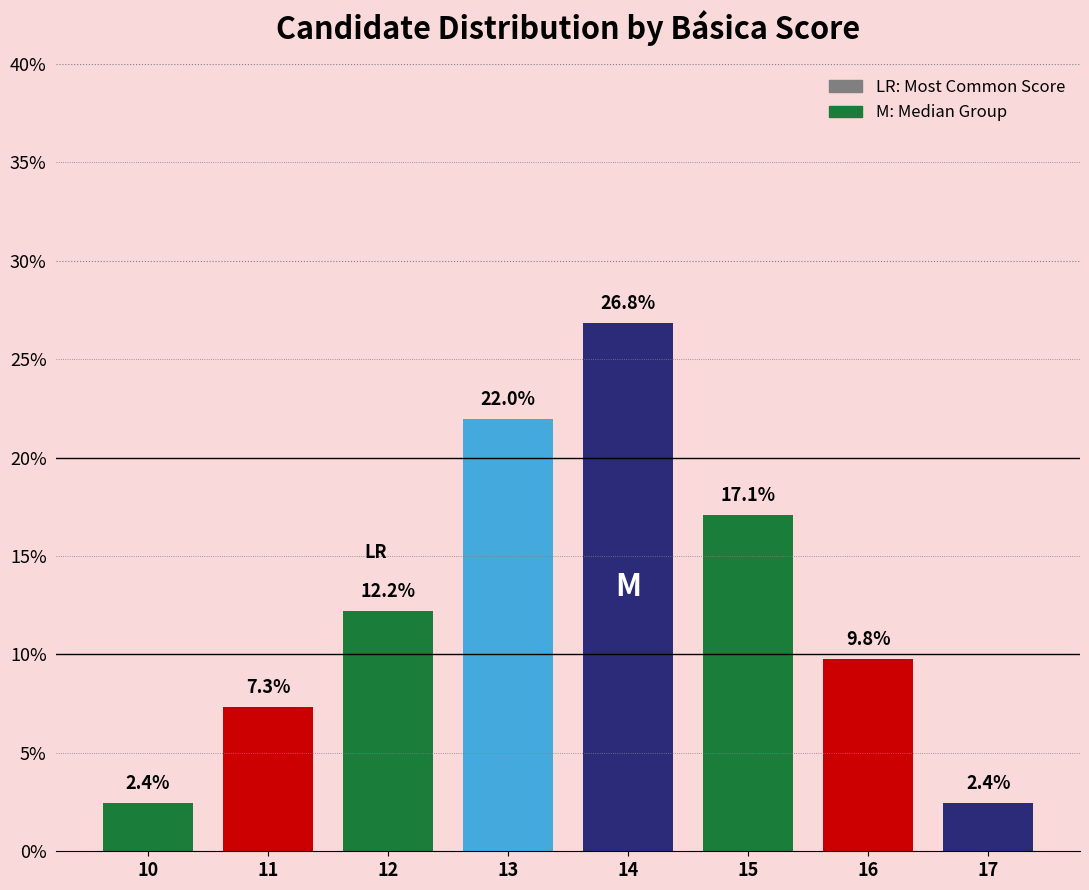

What is the value of the 2nd bar from the left?

7.3